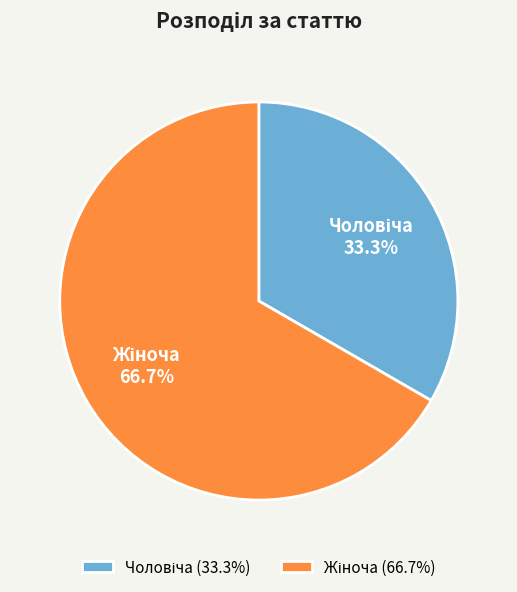

Is there a majority slice in this chart?

Yes